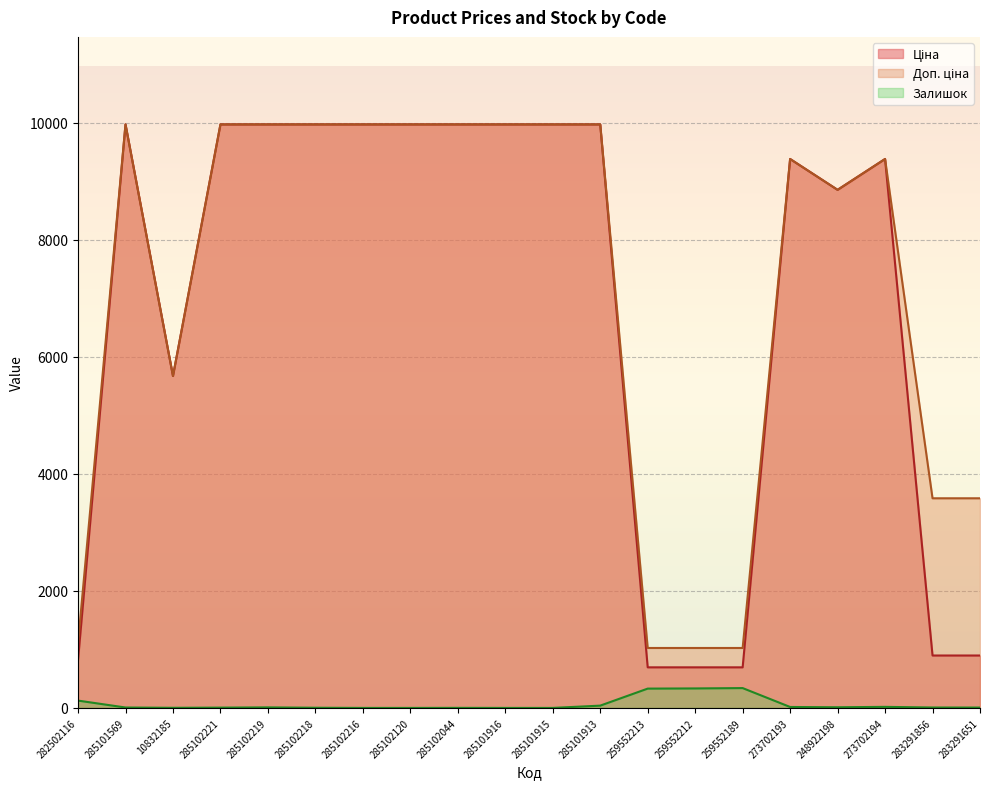

True or false: Залишок and Доп. ціна cross at least once.

False